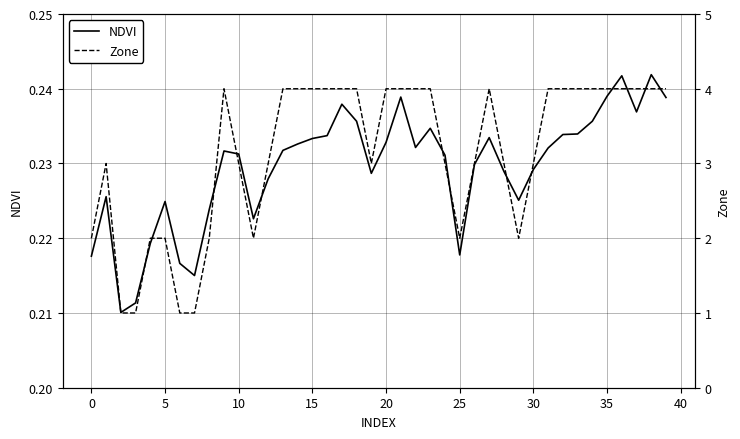

What is the difference between the maximum and minimum values in the Zone series?

3.0